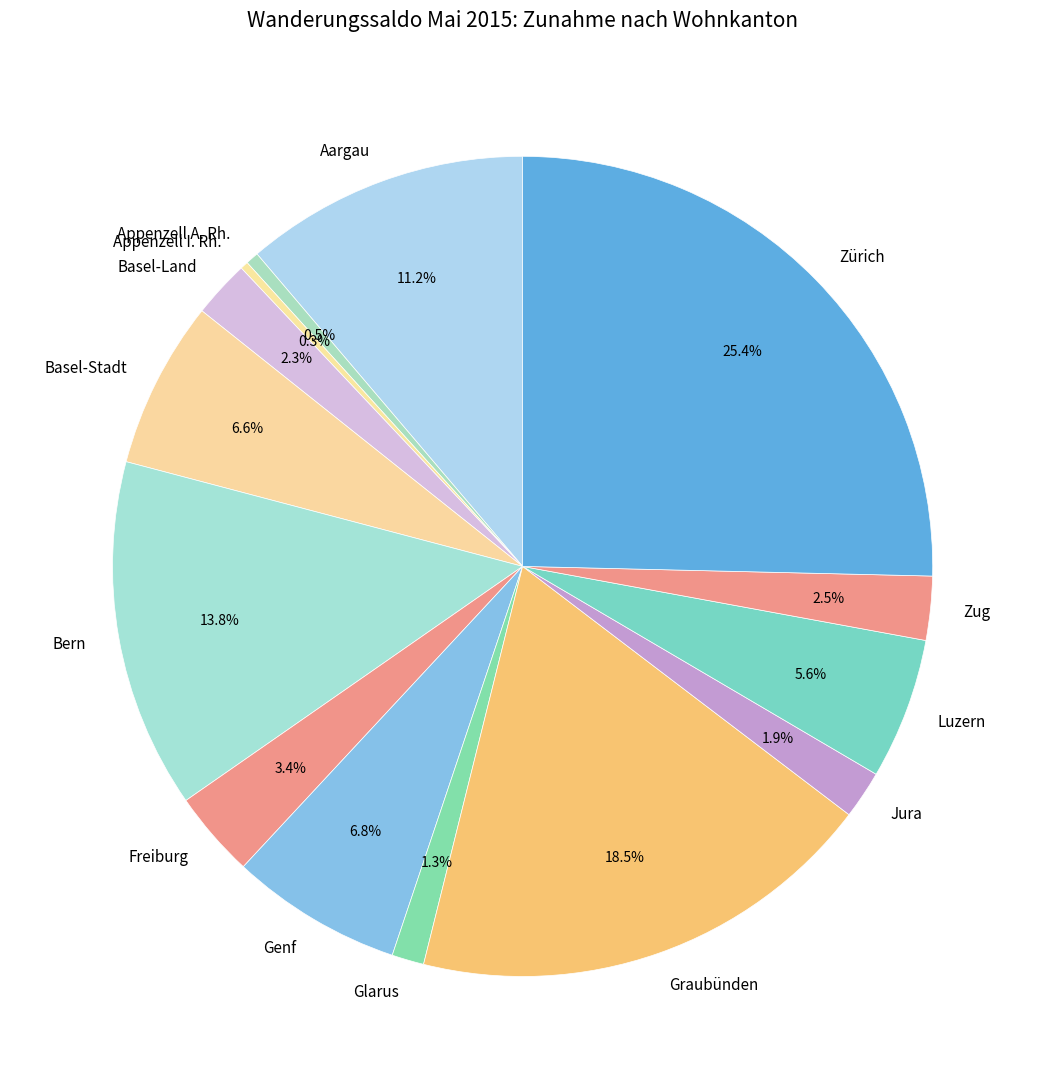

What is the largest slice in the pie chart?

Zürich